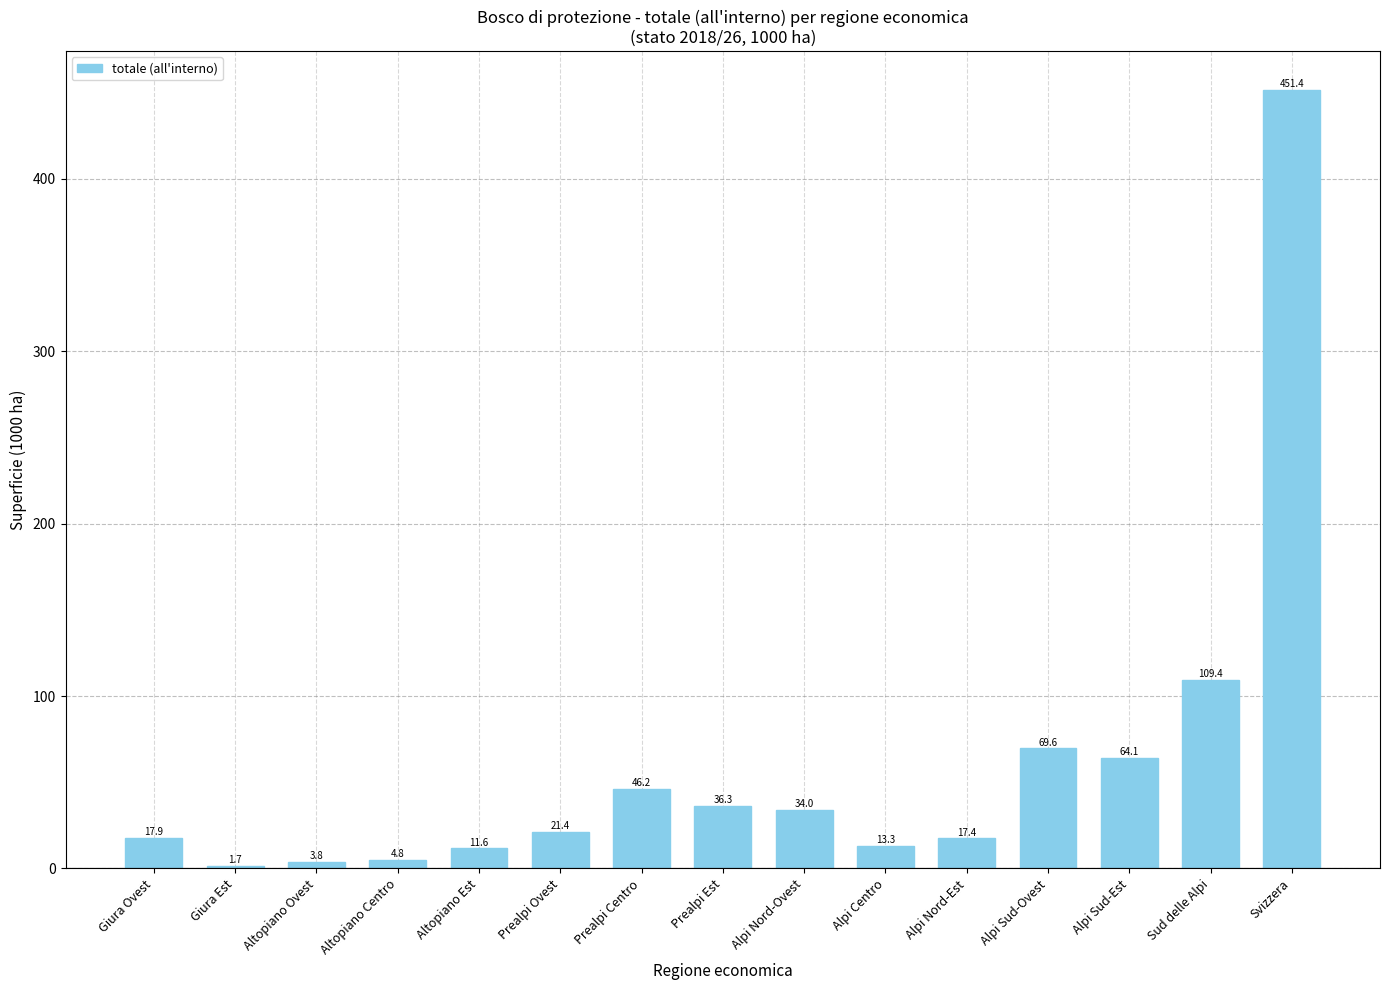

What is the maximum value shown in the chart?

451.4